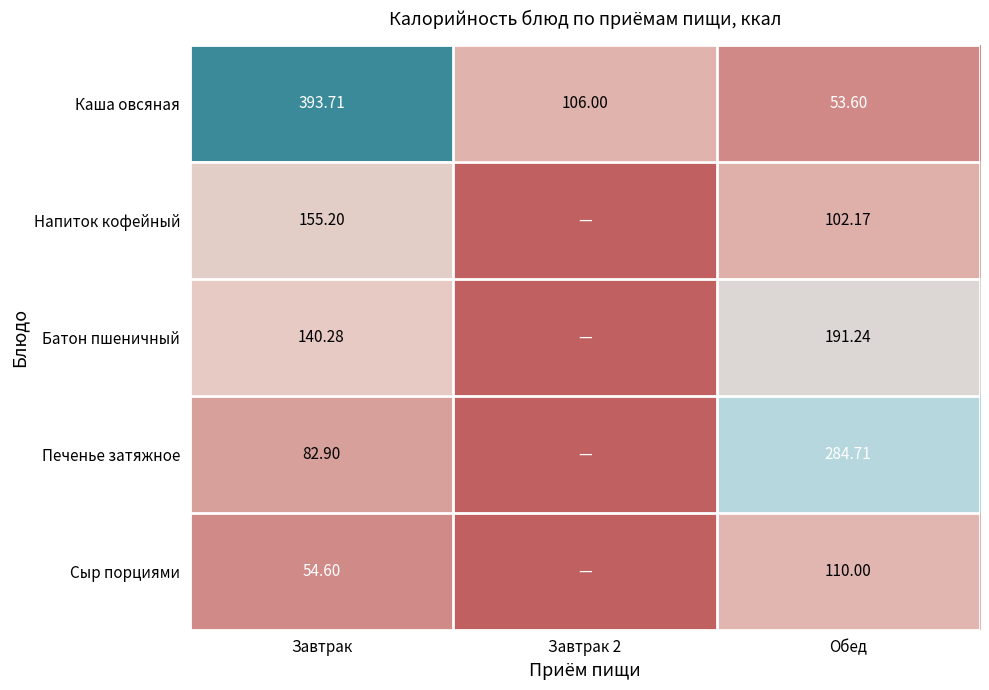

Which series changed the most between Завтрак and Обед?

Каша овсяная